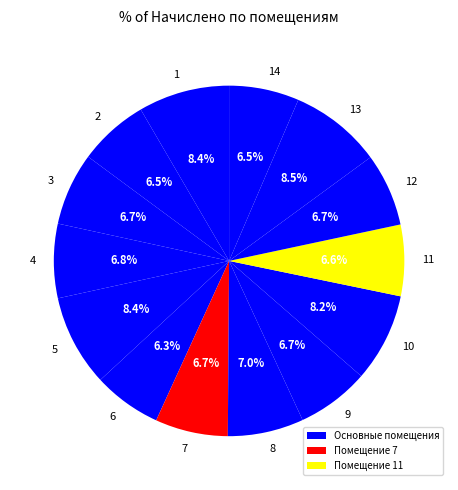

What percentage is the 11 slice, to the nearest percent?

7%